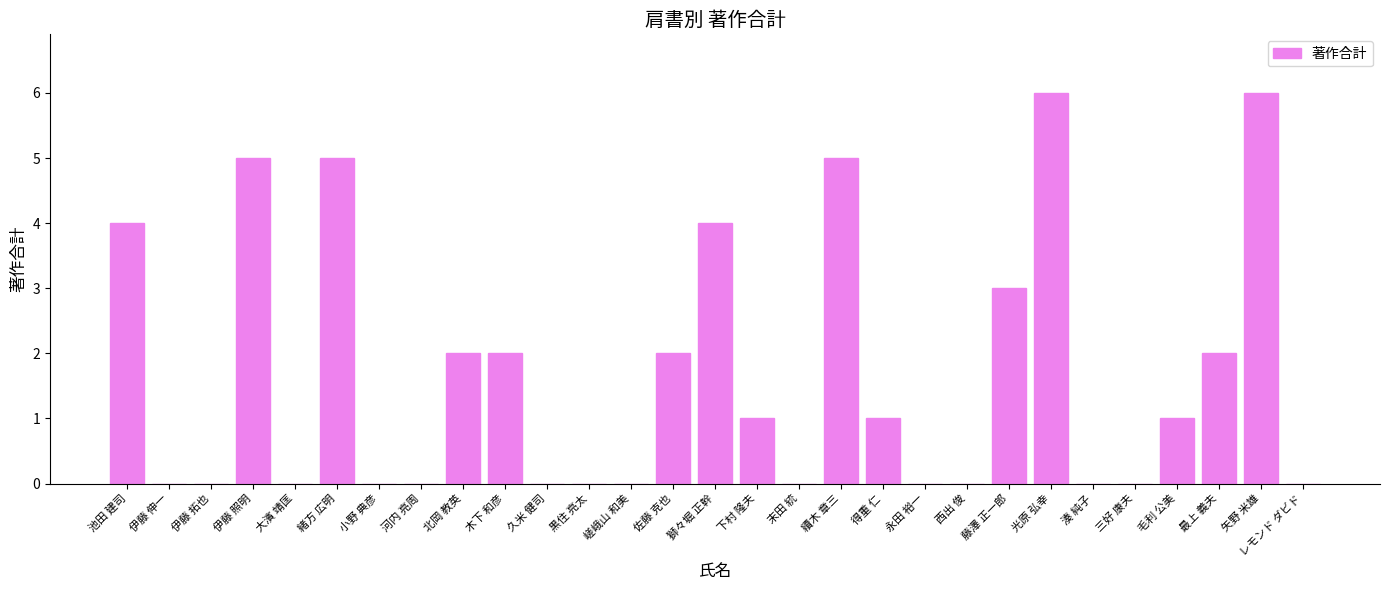

Is it true that the value at 久米 健司 is 0?

True